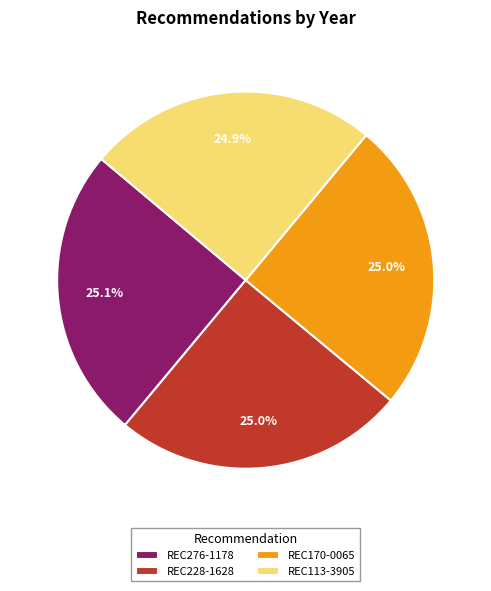

How many segments does this pie chart have?

4